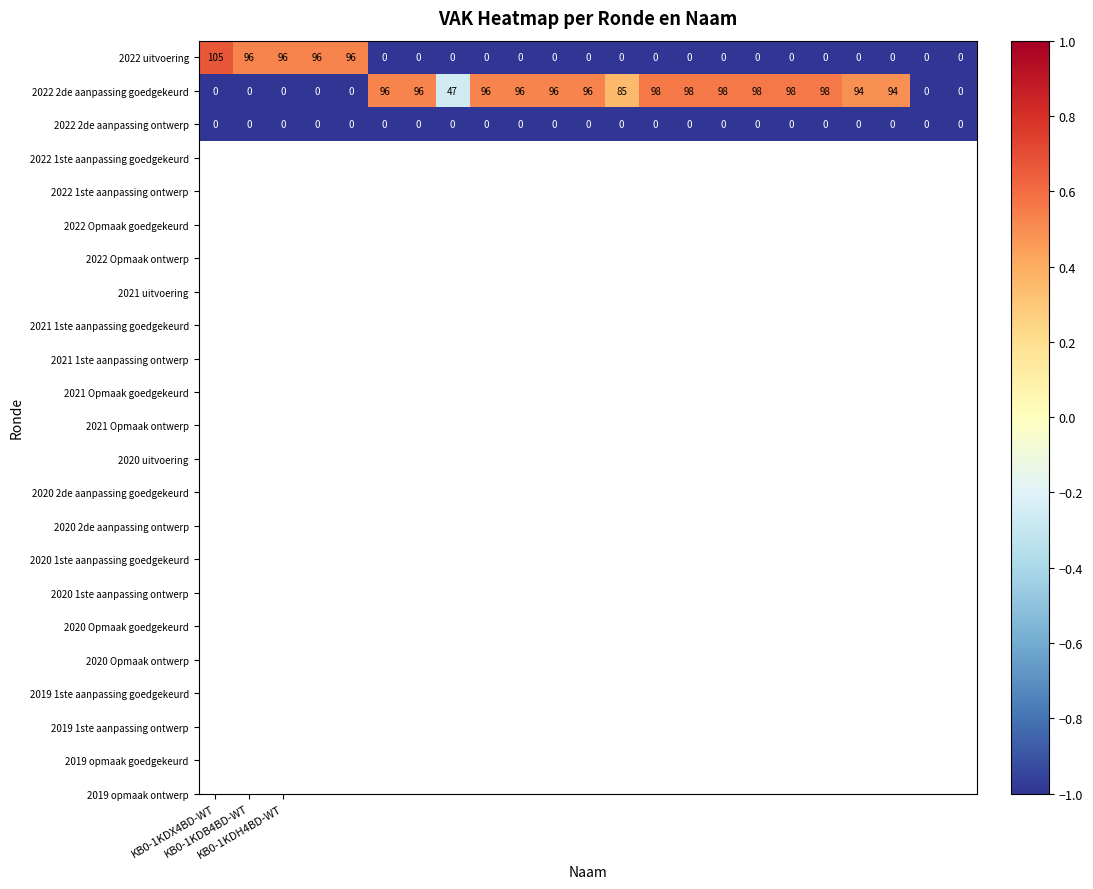

What is the average value of the 2022 2de aanpassing goedgekeurd series?

65